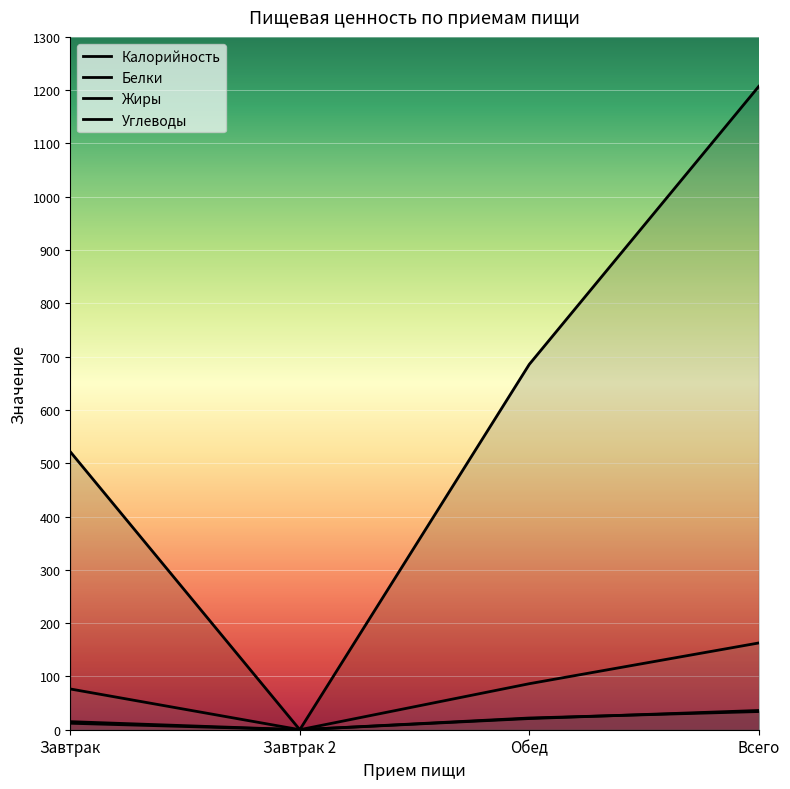

What is the label of the 2nd point from the left?

Завтрак 2